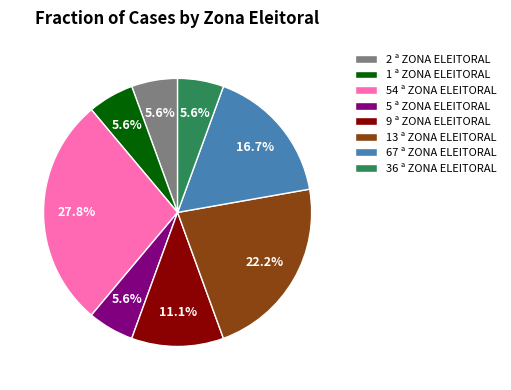

How many slices are in this pie chart?

8